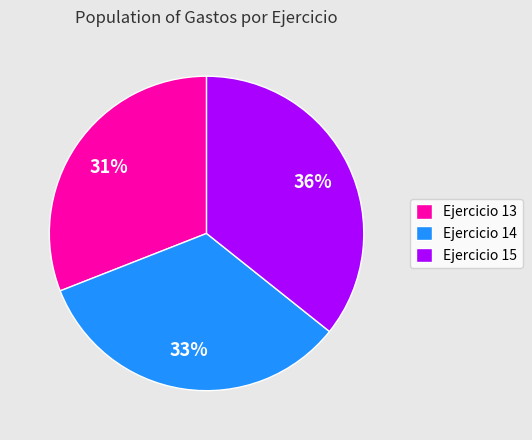

Does Ejercicio 14 represent more than half of the total?

No